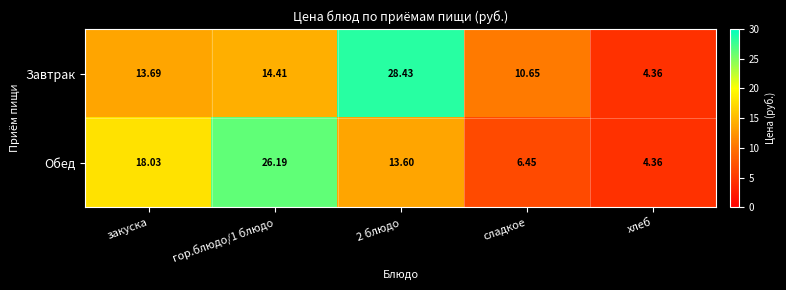

Rank the series by their maximum value, from lowest to highest.

Обед, Завтрак